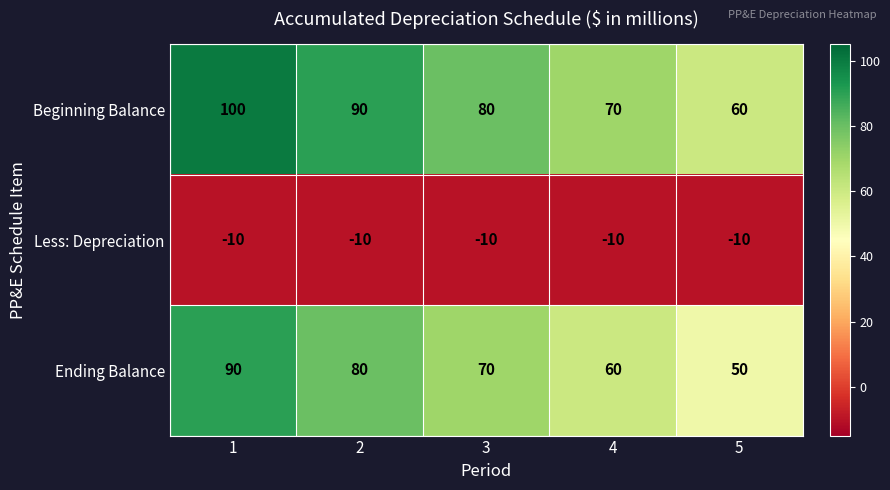

Is it true that Less: Depreciation equals -3 at 3?

False